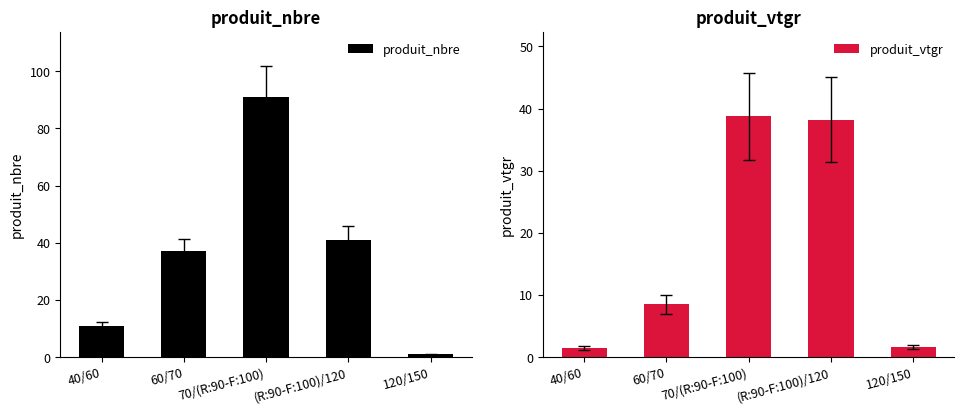

What are all the series names shown in the legend?

produit_nbre, produit_vtgr